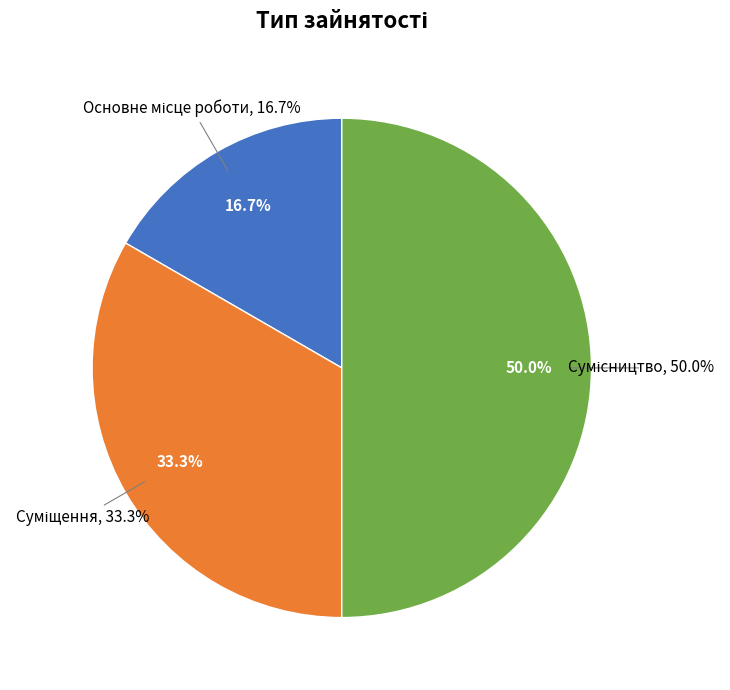

Which category has the biggest portion of the pie?

Сумісництво